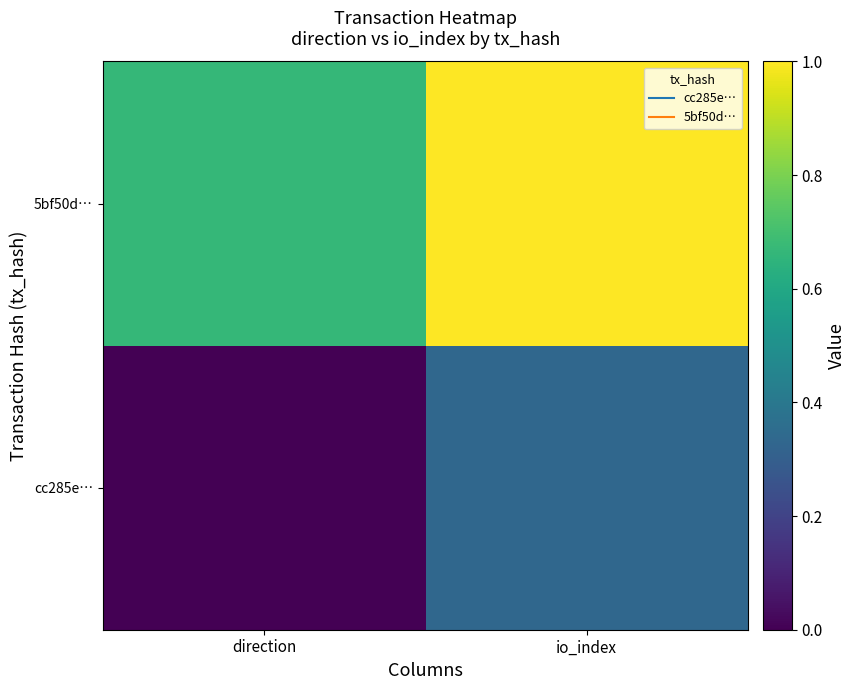

Reading right to left, list all the values displayed in this chart.

cc285e…: io_index=0	direction=-1
5bf50d…: io_index=2	direction=1